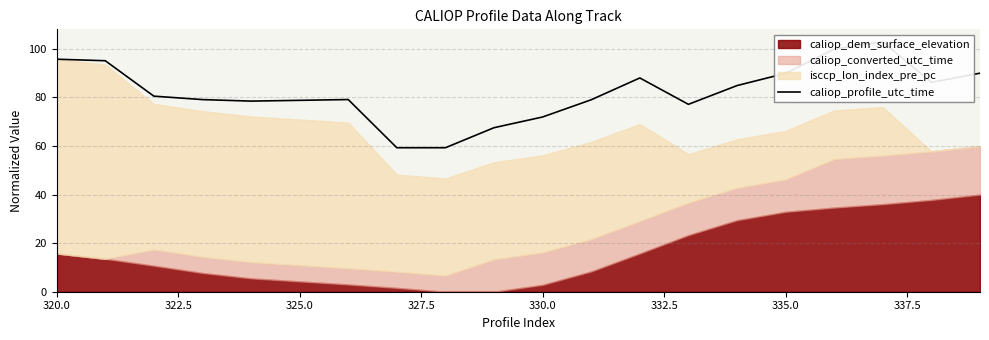

Where does the data first go above 80?

320.0